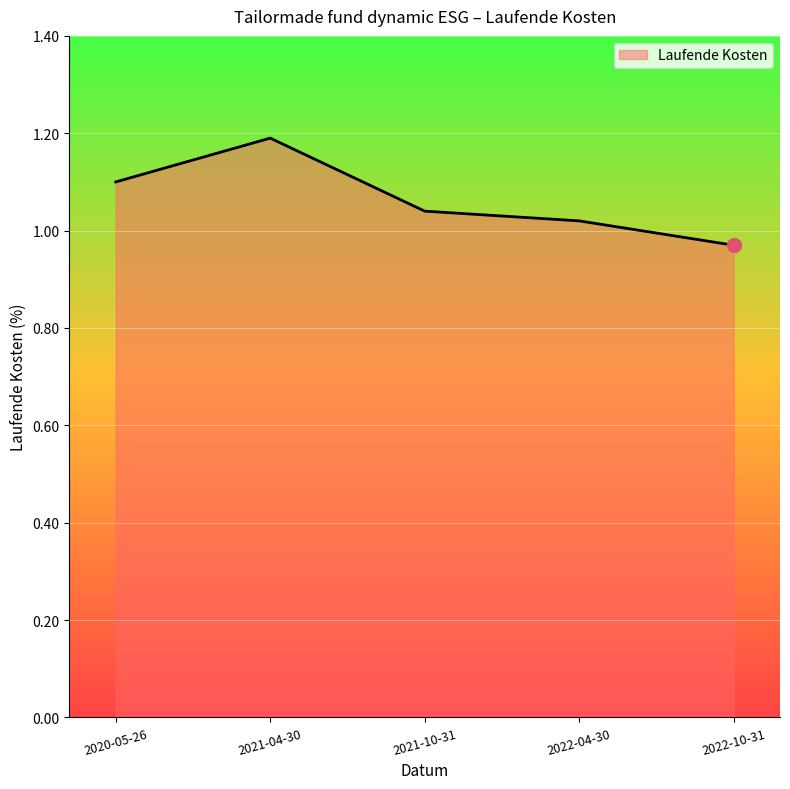

What is the change in value from 2021-04-30 to 2022-10-31?

-0.2